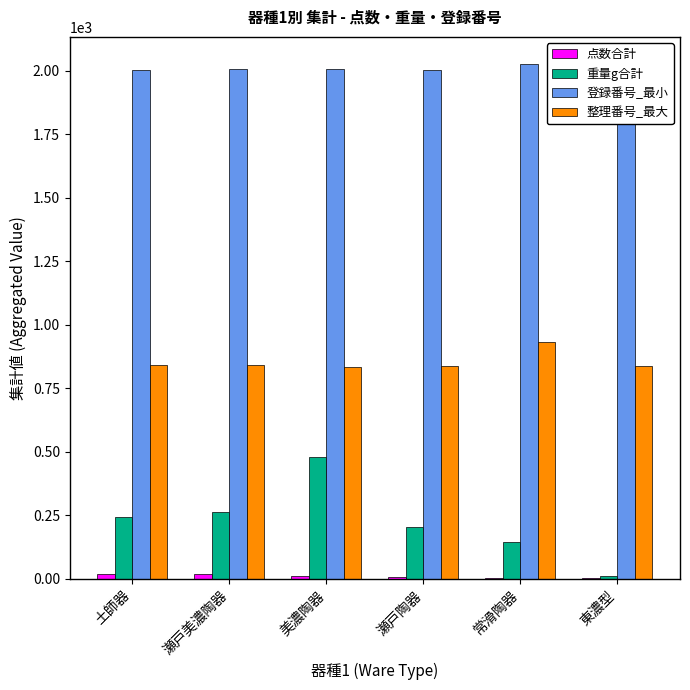

Does the chart contain any negative values?

No